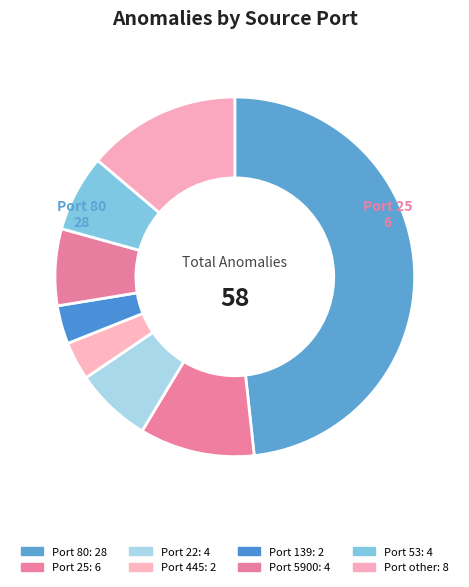

How many segments does this pie chart have?

8